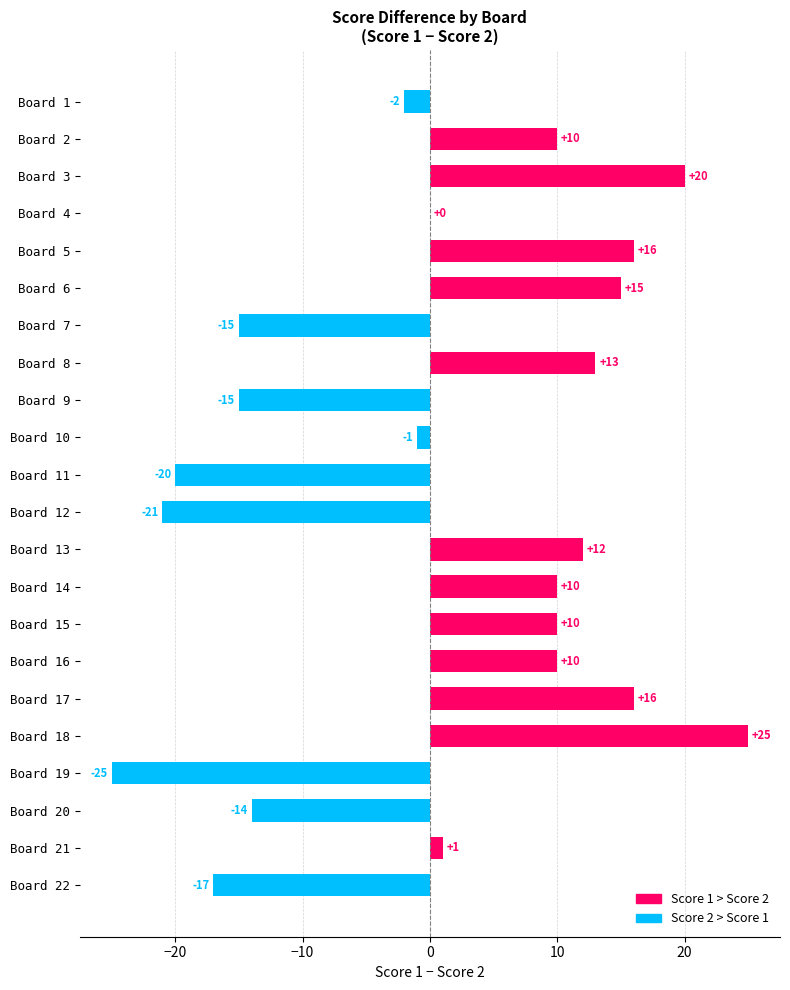

Where is the data nearest to the value 0?

Board 4